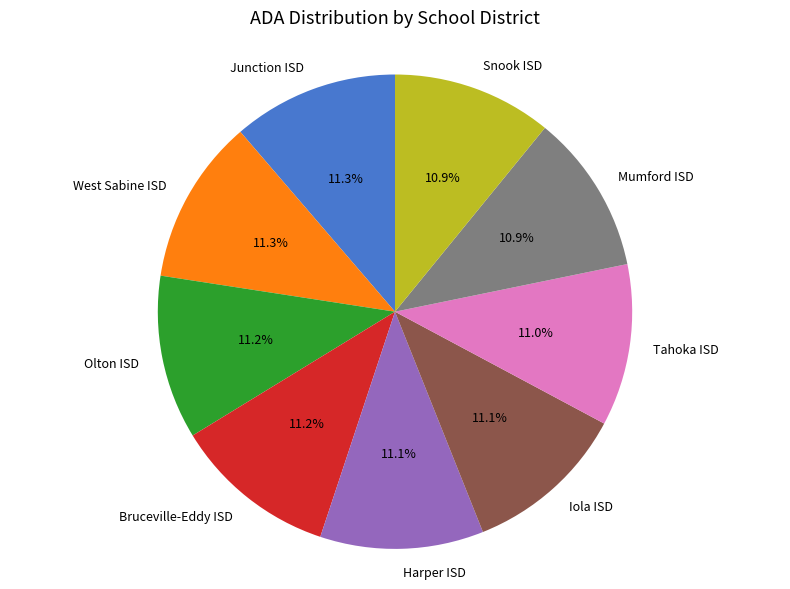

To the nearest percent, what is the average slice percentage?

11%